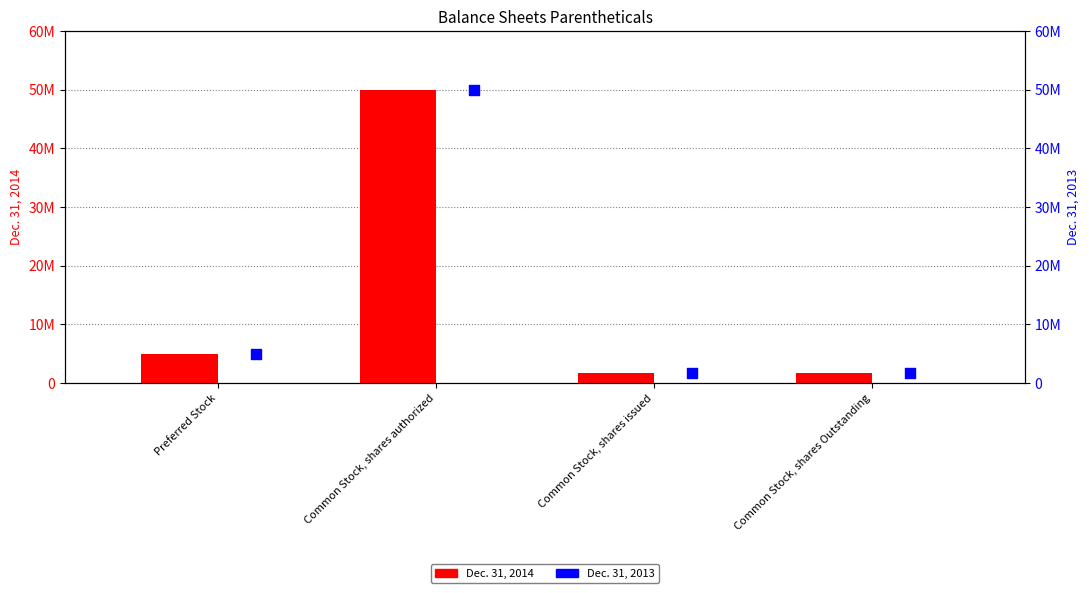

Is the value of Dec. 31, 2013 at Common Stock, shares Outstanding greater than the value of Dec. 31, 2014 at Common Stock, shares authorized?

No